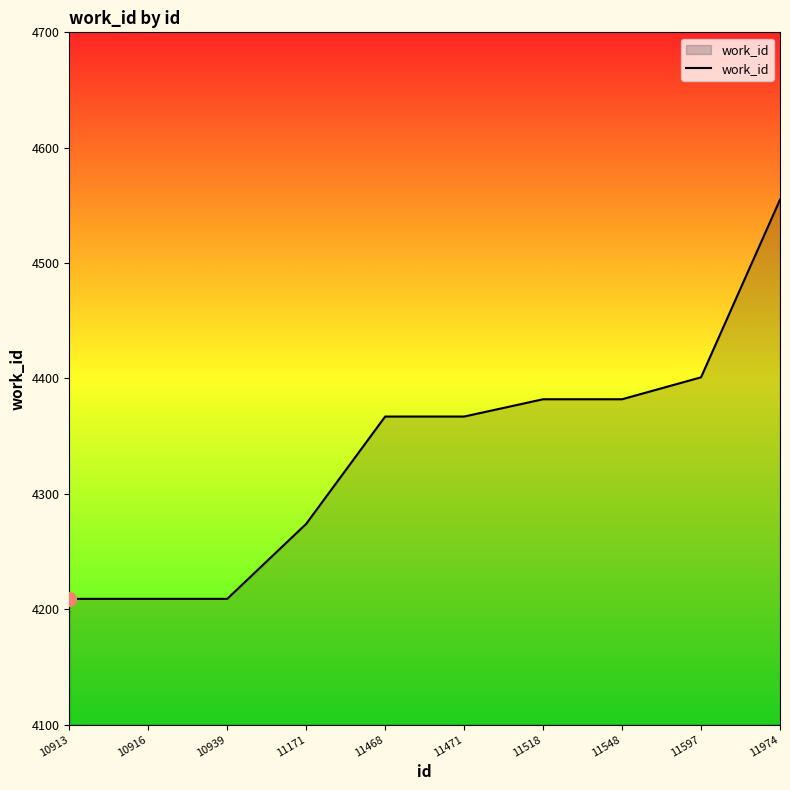

The value at 11974 is 1936. True or false?

False